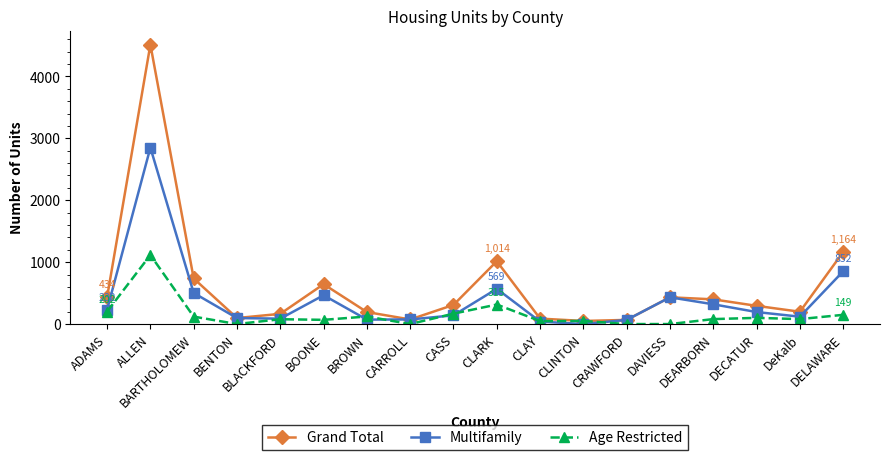

What position from the left is DeKalb?

17